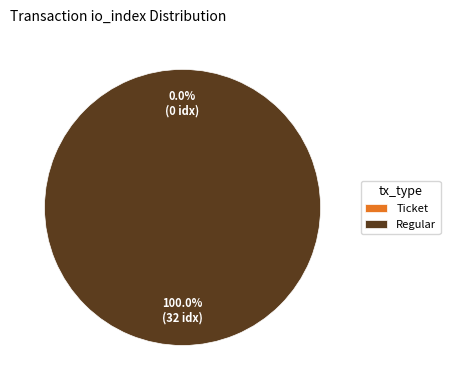

The Ticket (io_index=0) slice represents 0% of the pie. True or false?

True